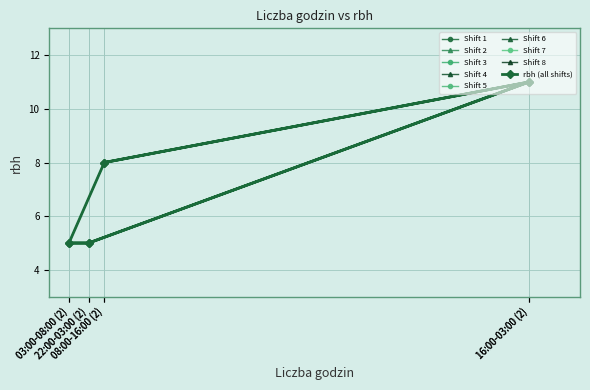

What is the minimum value shown in the chart?

5